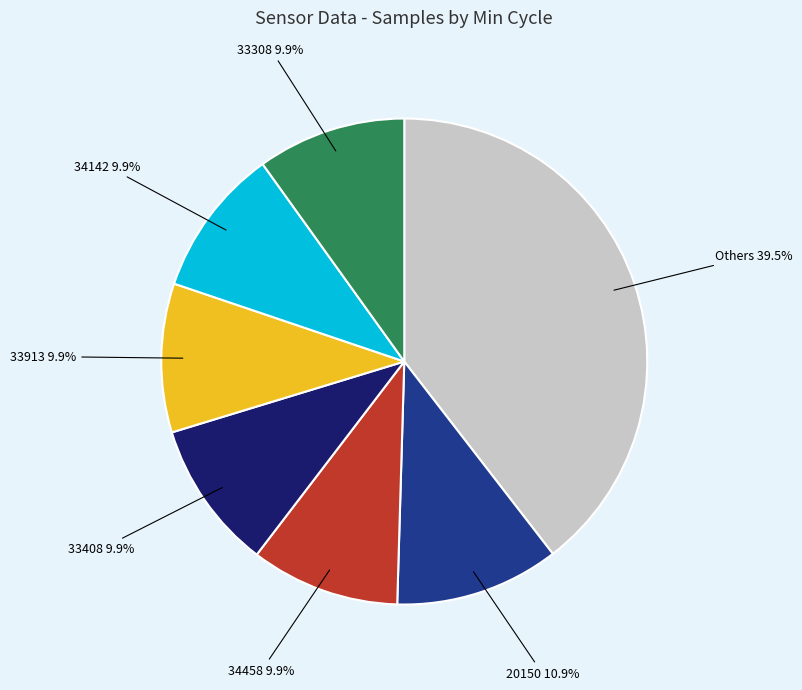

Which category has the biggest portion of the pie?

Others